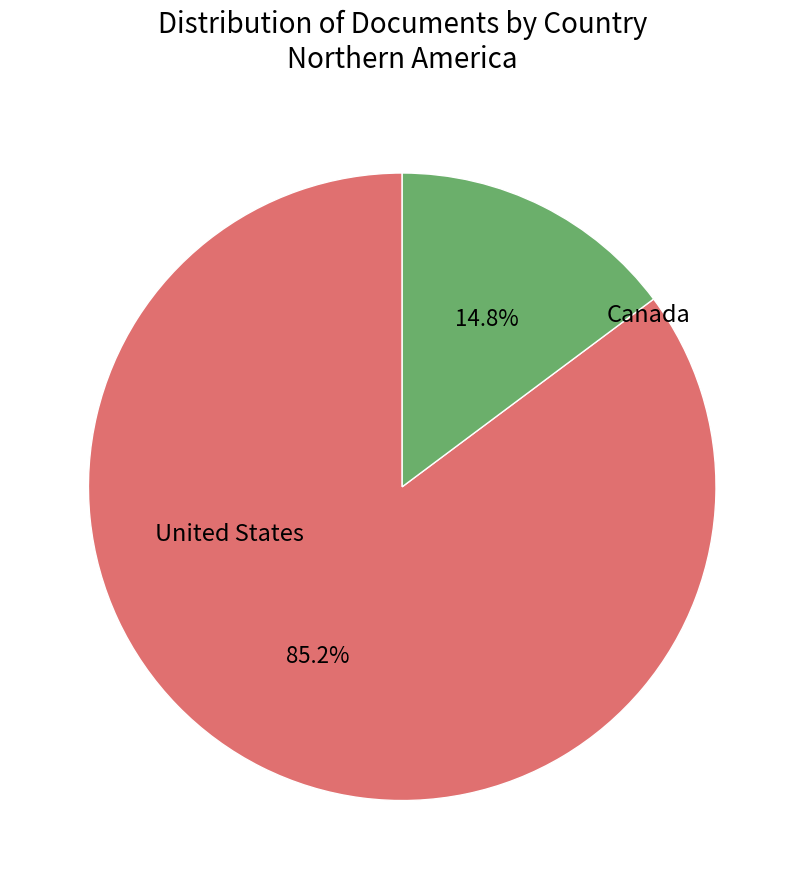

What percentage is the United States slice, to the nearest percent?

85%